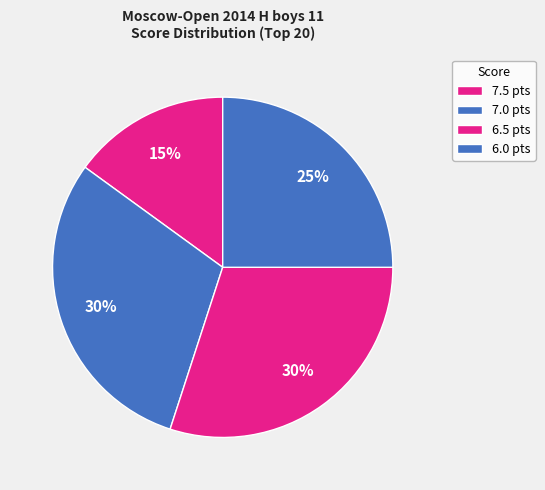

Count the number of slices in the pie.

4